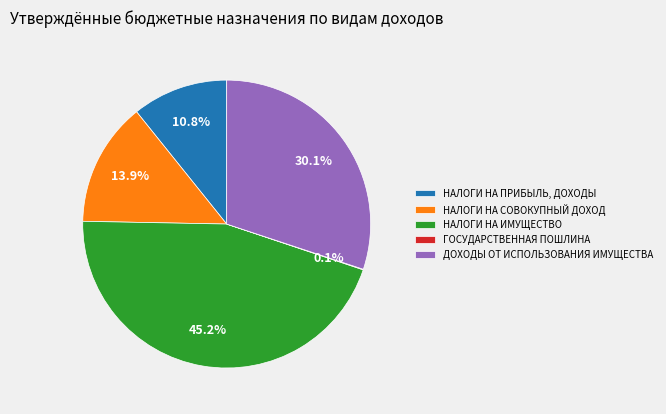

What is the largest slice in the pie chart?

НАЛОГИ НА ИМУЩЕСТВО